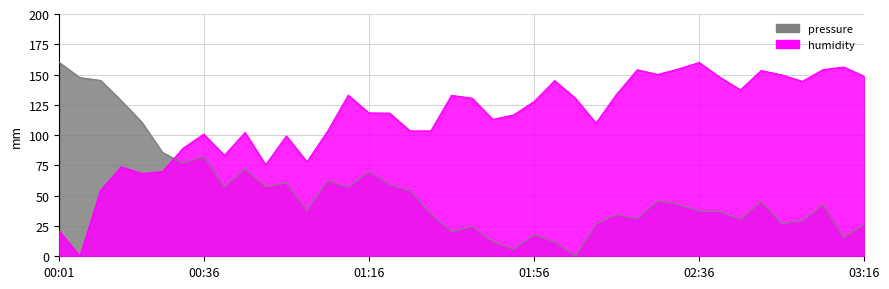

What is the value of the pressure point at the 15th from the left?

57.0